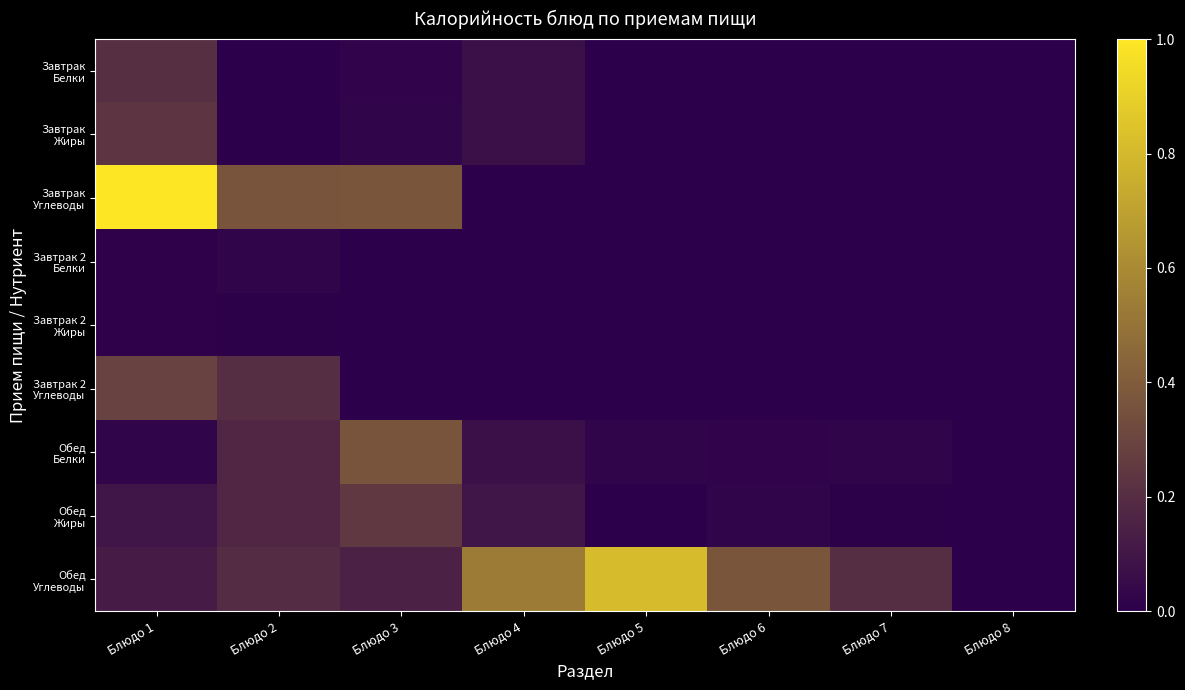

Between Блюдо 8 and Блюдо 6, which is larger?

Блюдо 8